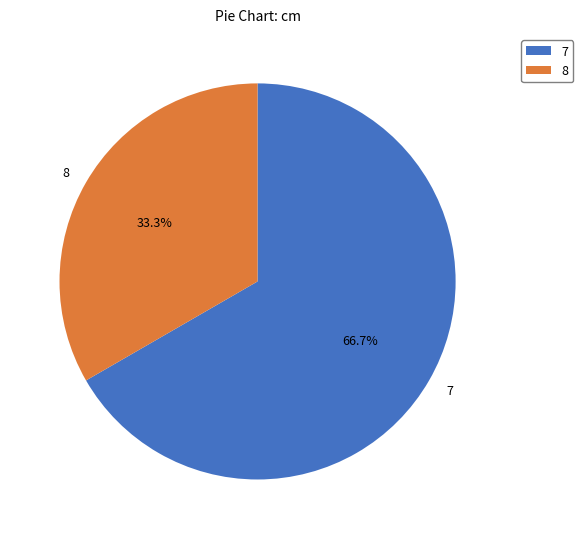

Approximately how many times larger is the value at 7 compared to 8?

2.0